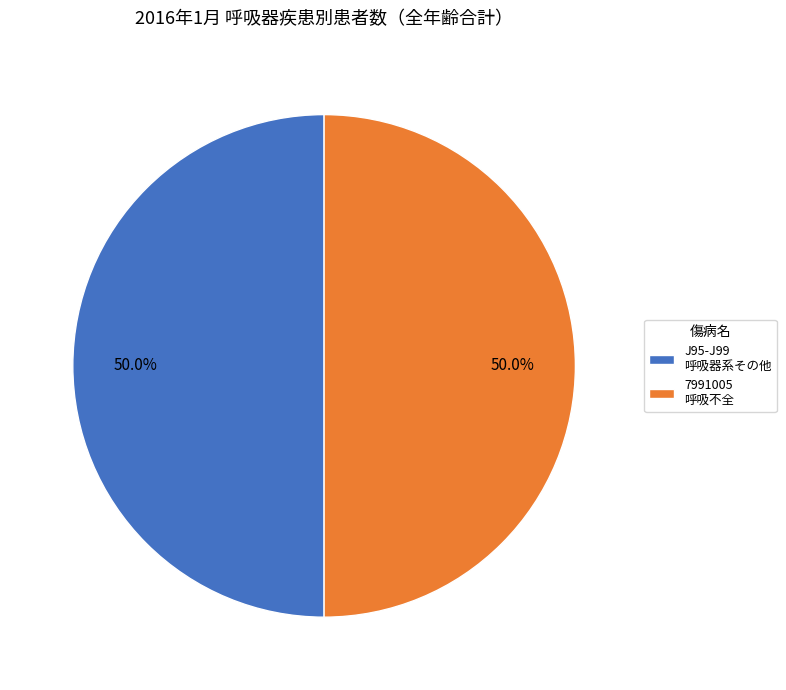

What portion of the pie excludes 7991005 呼吸不全?

50.0%